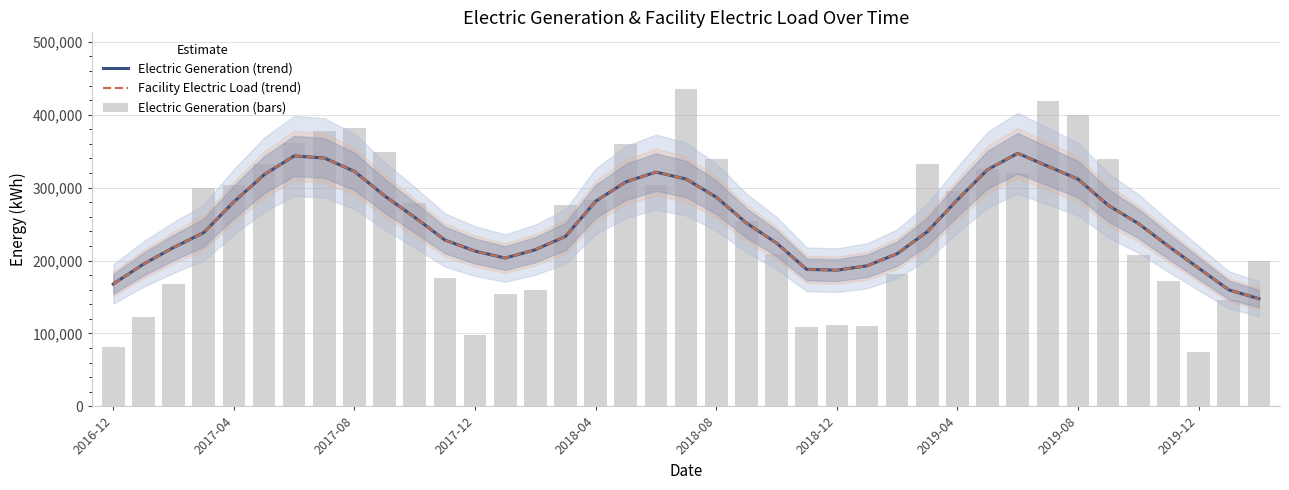

True or false: Facility Electric Load (trend) has a value of 275814.7 at 33.

True